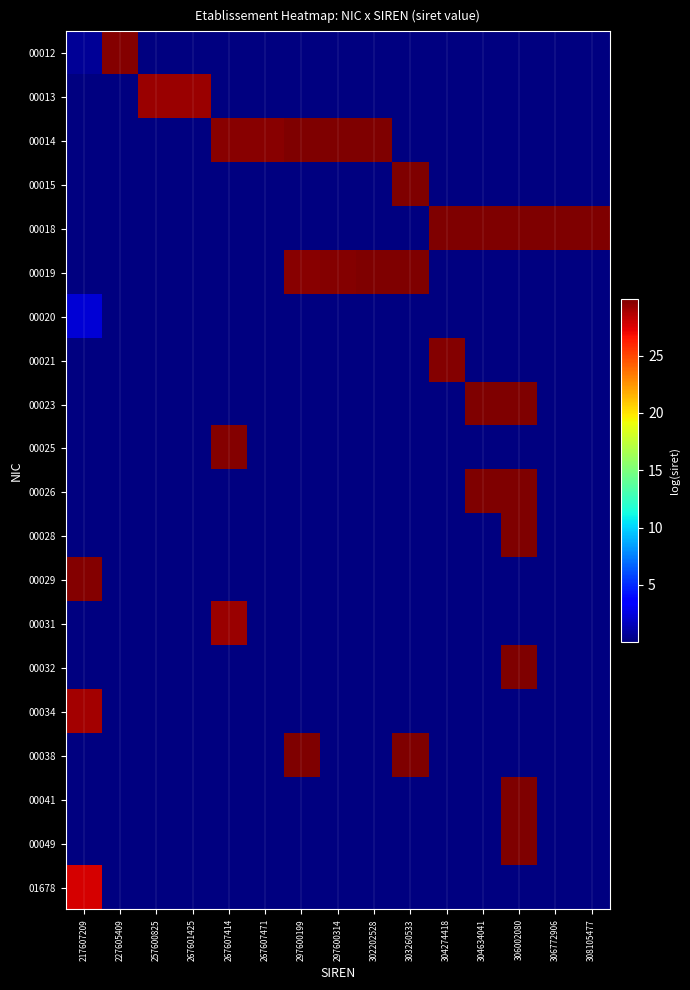

At which category is the sum across all series the highest?

306002080